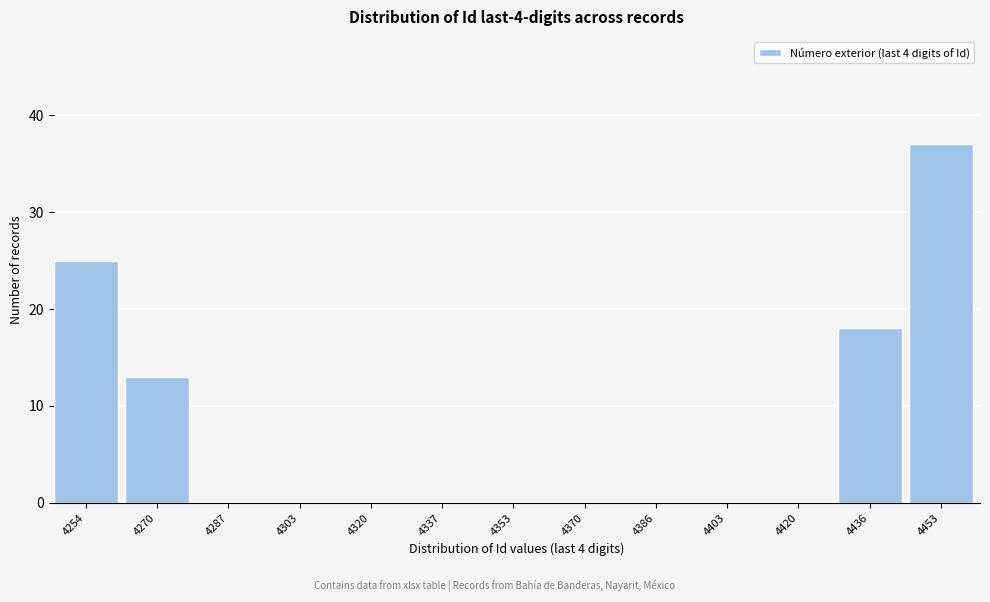

Reading right to left, what are all the values shown in this chart?

4453=37	4436=18	4420=0	4403=0	4386=0	4370=0	4353=0	4337=0	4320=0	4303=0	4287=0	4270=13	4254=25